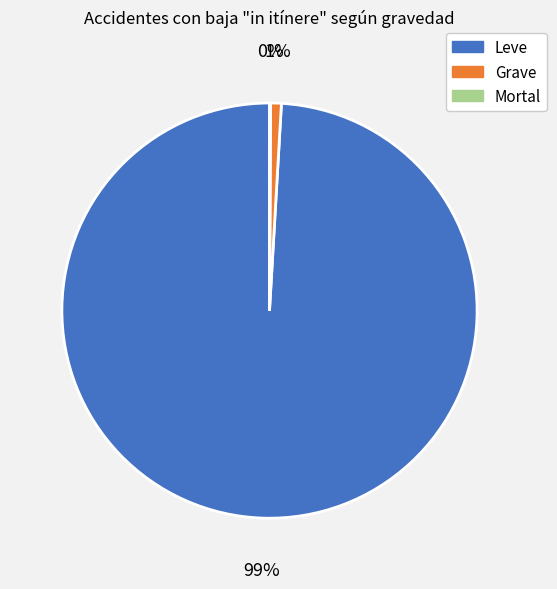

What is the majority slice?

Leve